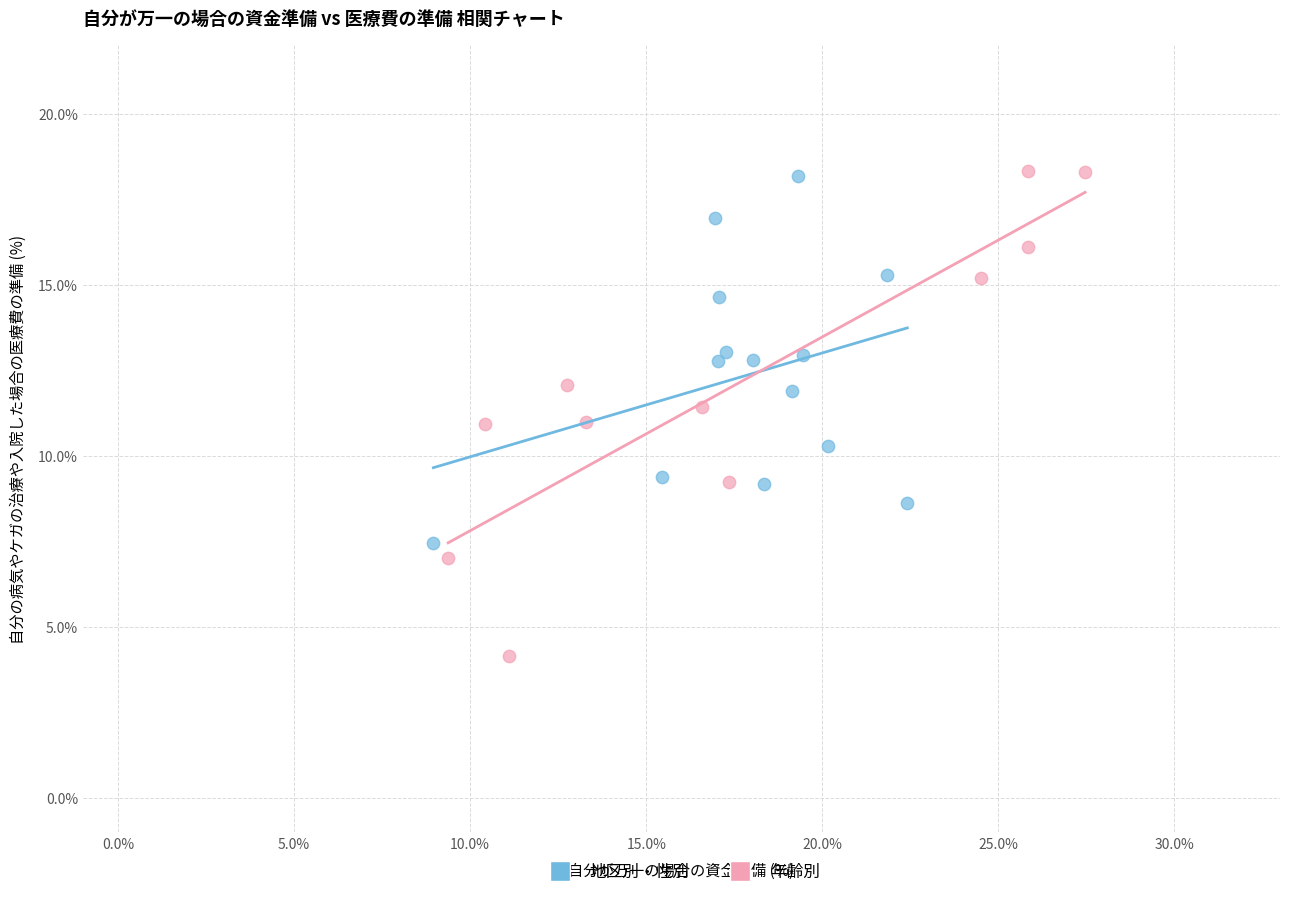

Which series has the largest Y range (max minus min)?

年齢別